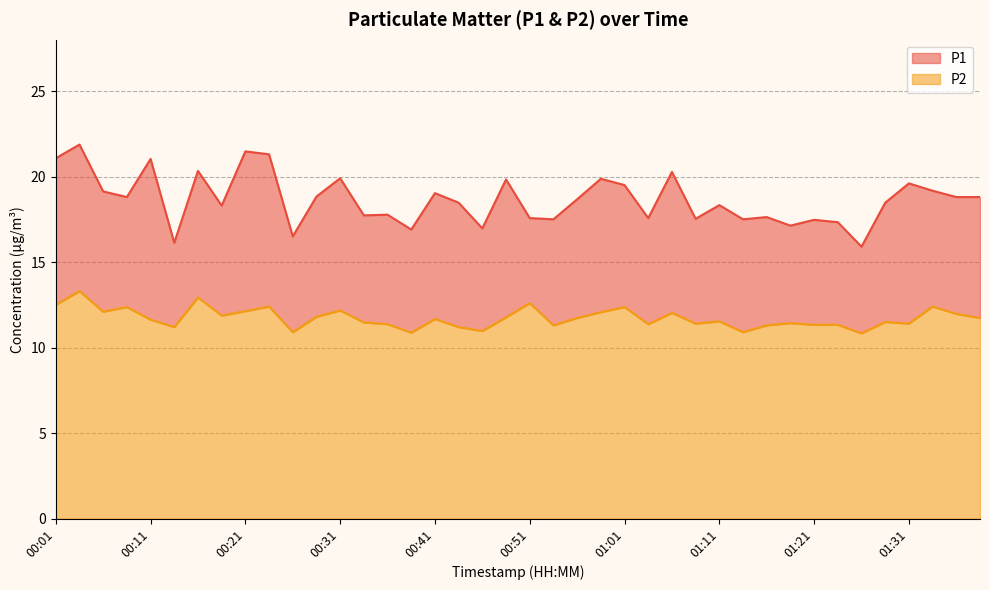

What is the sum of all P2 values?

469.1